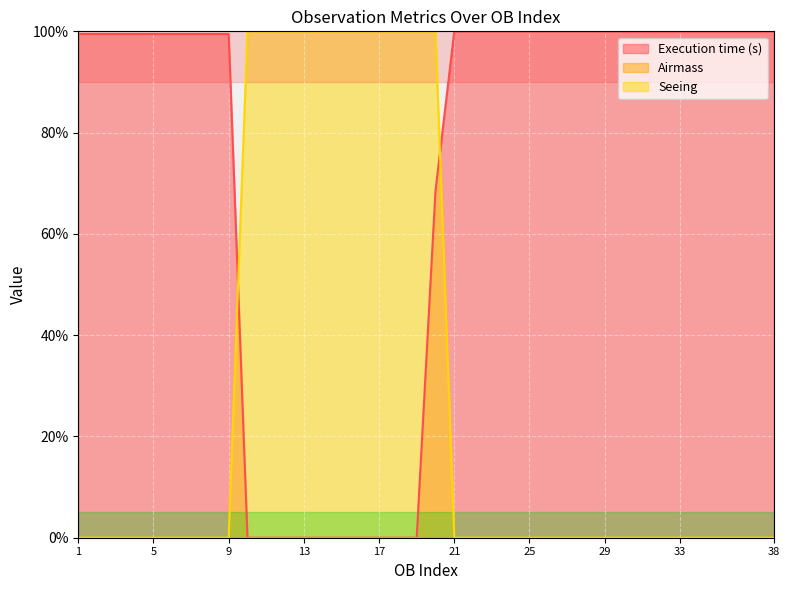

True or false: Execution time (s) and Seeing cross at least once.

True